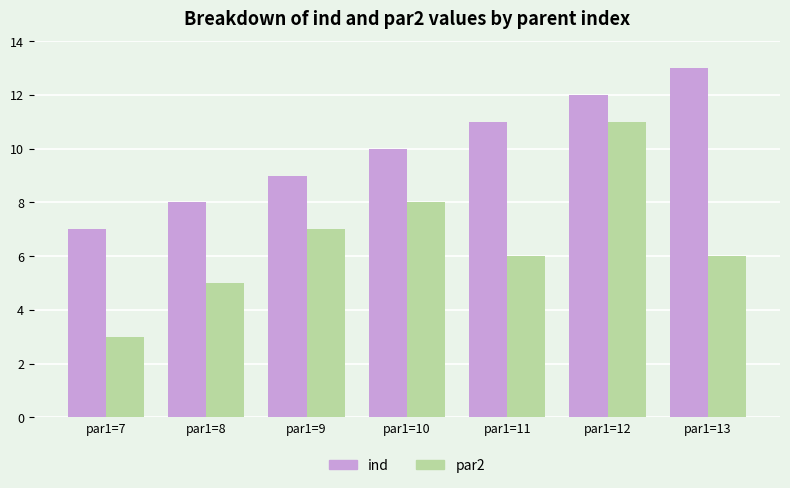

At which label does ind reach its peak?

par1=13